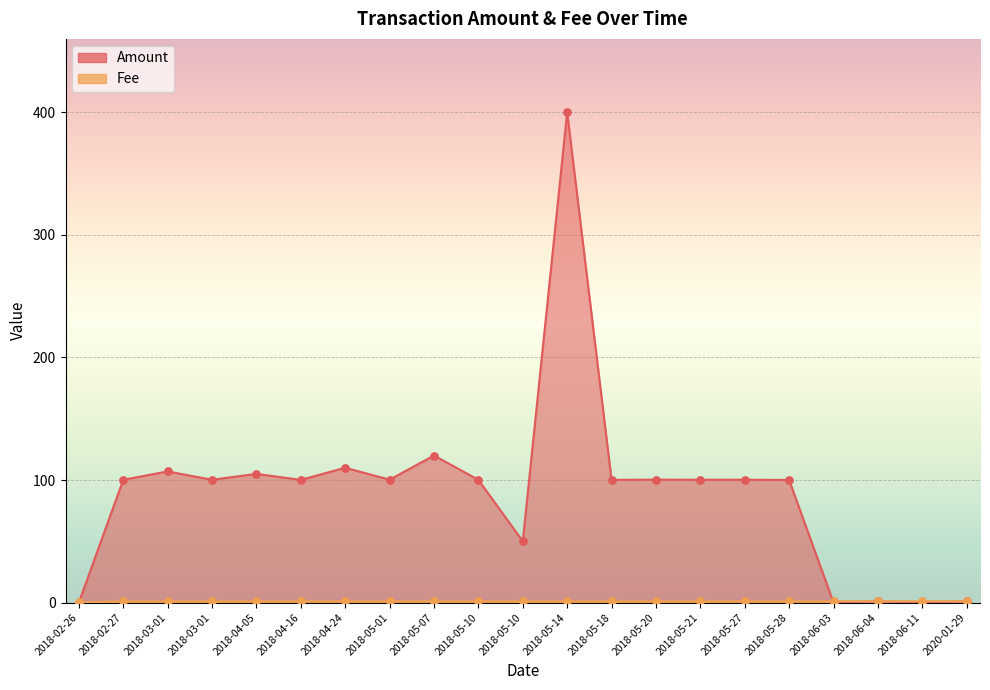

Which series contains the highest Y value?

Amount